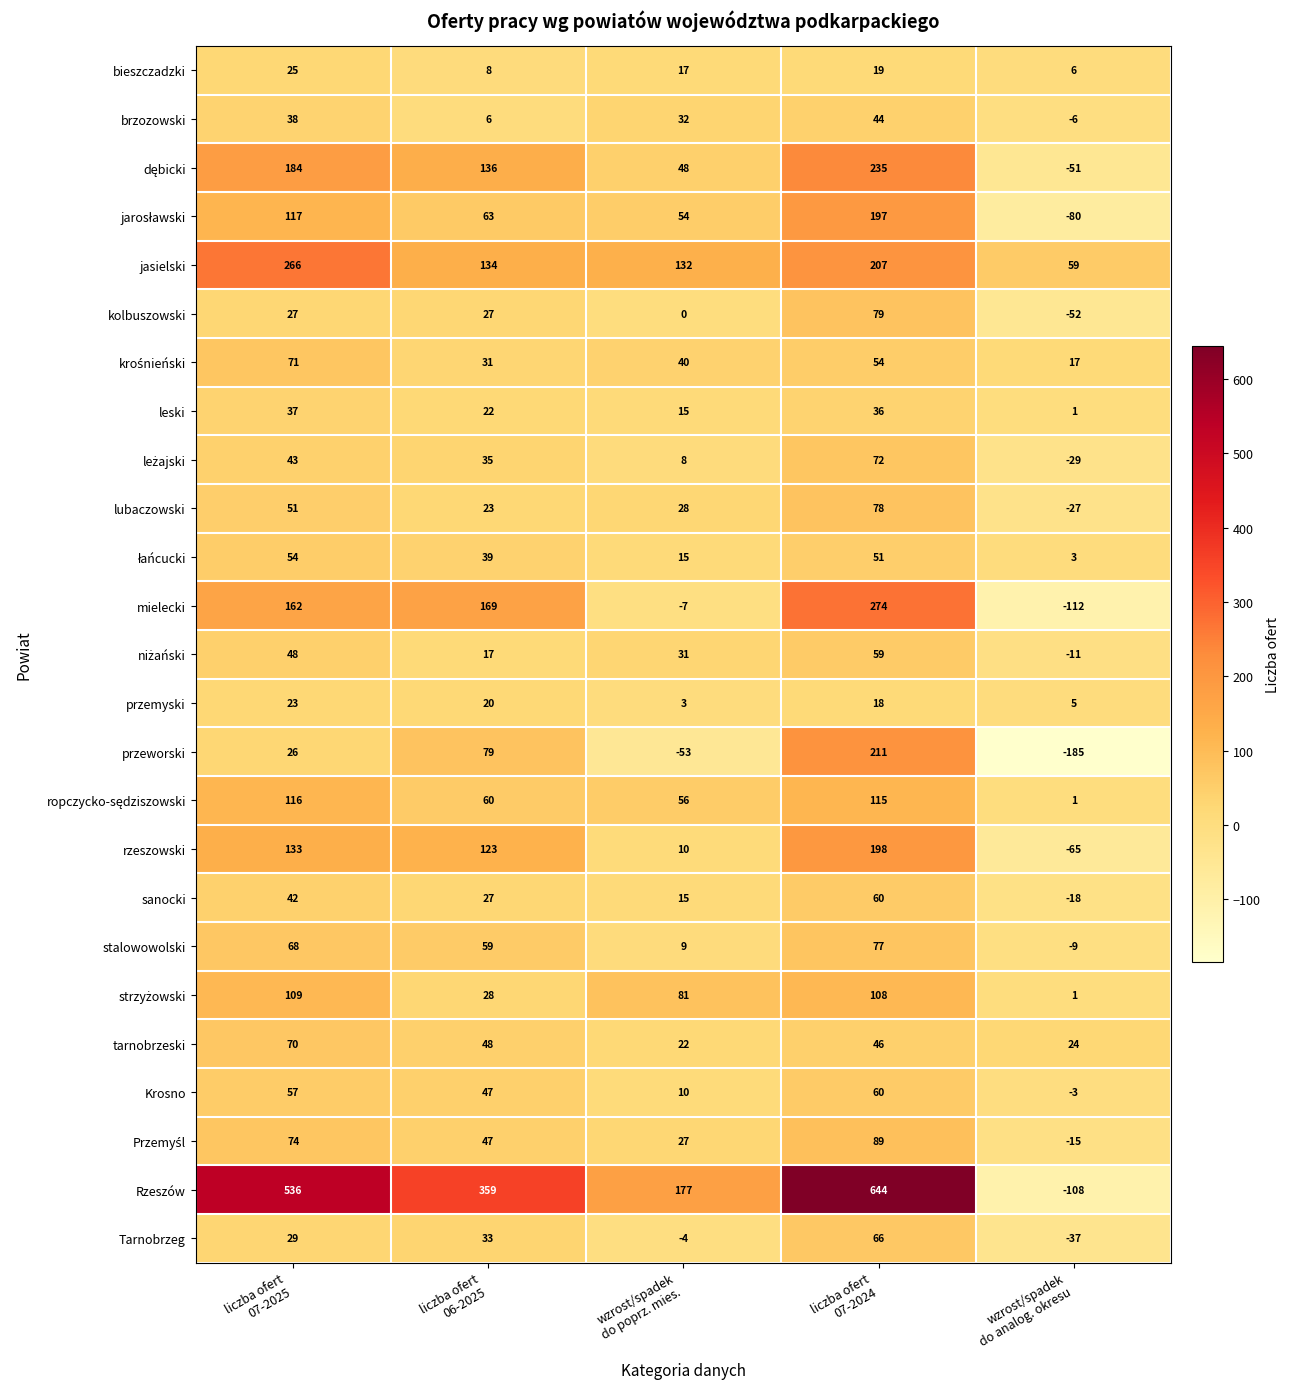

What is the average value of the brzozowski series?

23